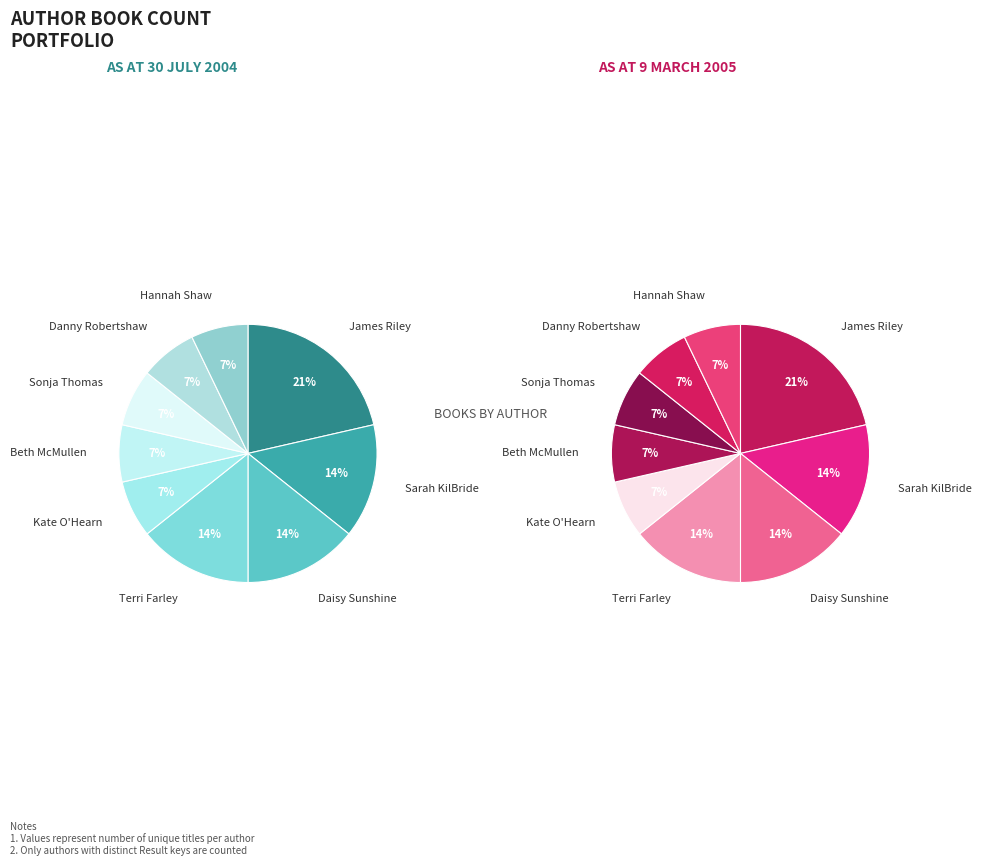

Which category has the smallest portion of the pie?

Kate O'Hearn